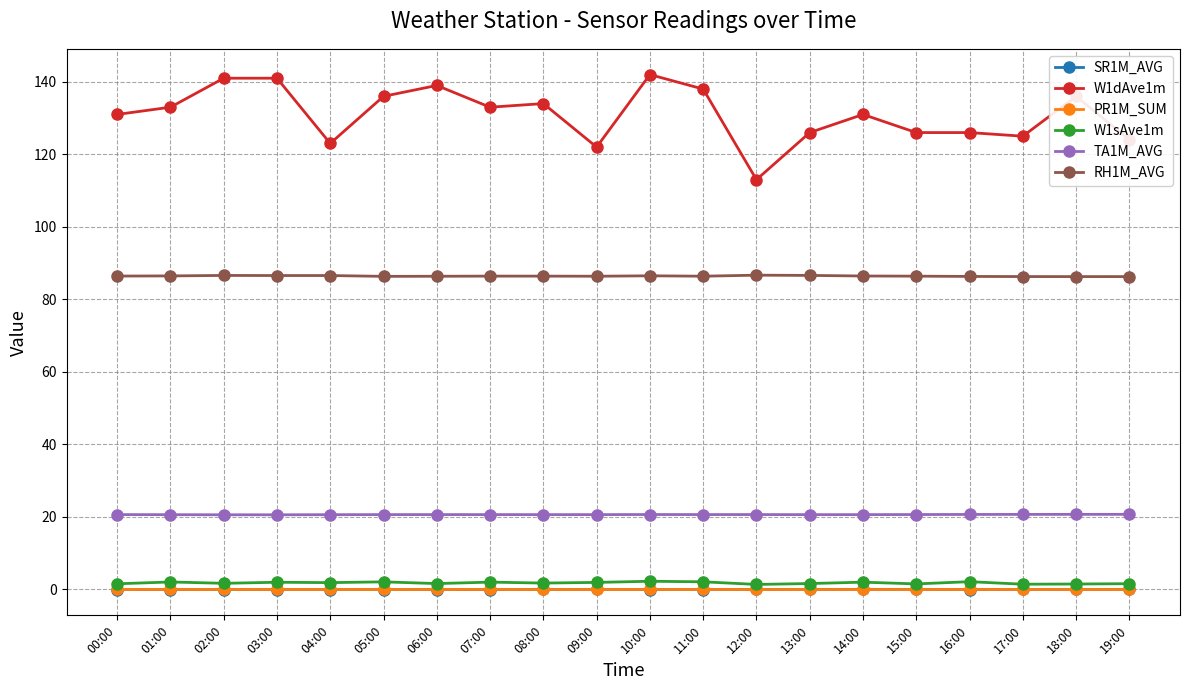

True or false: RH1M_AVG and SR1M_AVG cross at least once.

False